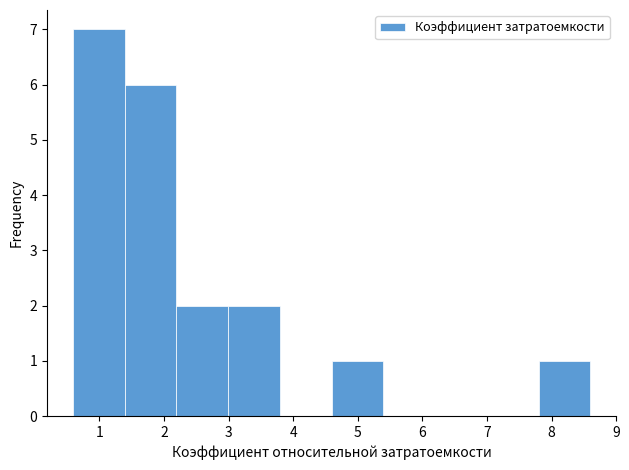

Reading left to right, transcribe this chart: for each bar, give the range it covers on the x-axis and its height. Neither the bar edges nor the heights are printed on the chart, so give them approximately, as read against the axes.

0.6 to 1.4: 7
1.4 to 2.2: 6
2.2 to 3.0: 2
3.0 to 3.8: 2
3.8 to 4.6: 0
4.6 to 5.4: 1
5.4 to 6.2: 0
6.2 to 7.0: 0
7.0 to 7.8: 0
7.8 to 8.6: 1